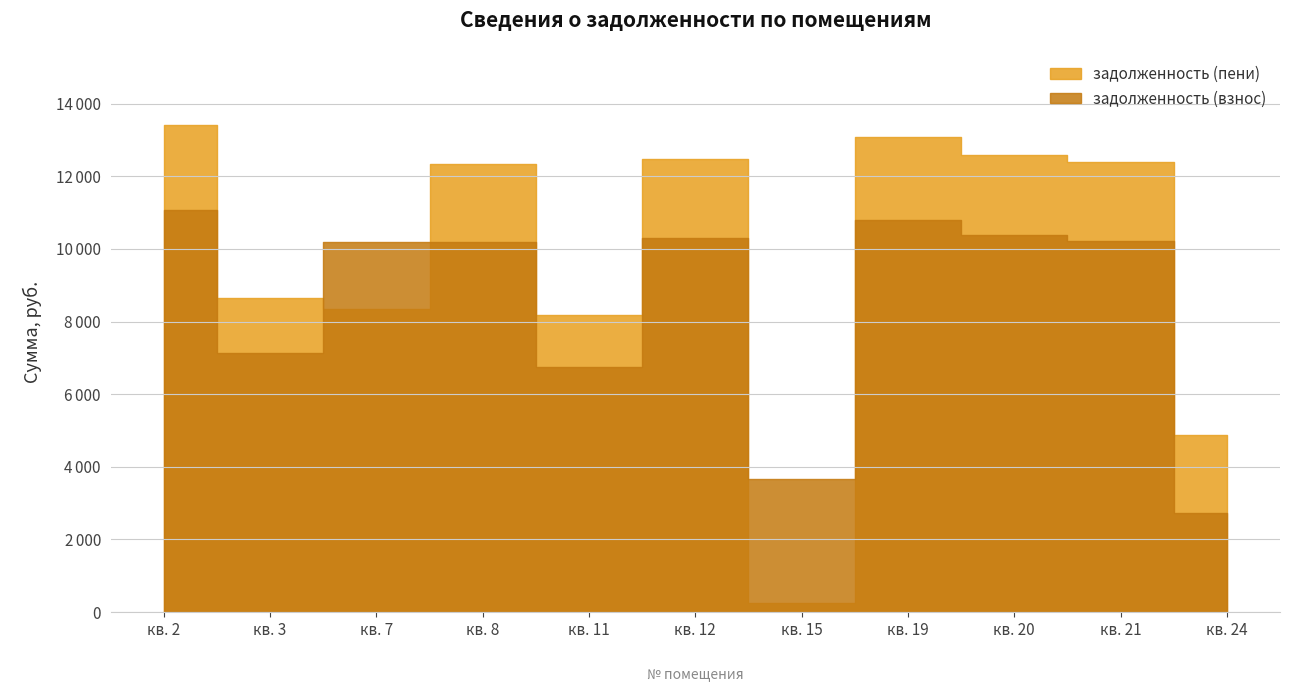

What is the total value across all series at кв. 8?

22510.7